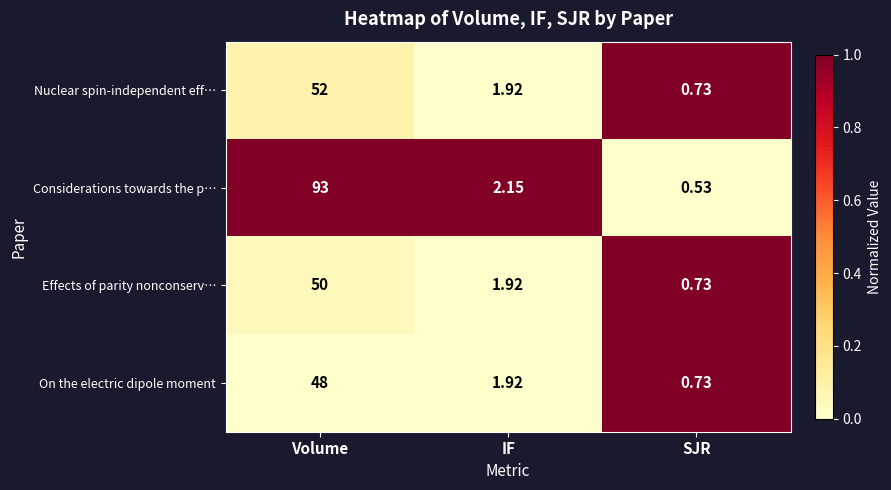

Which category has the lowest value across all series?

SJR